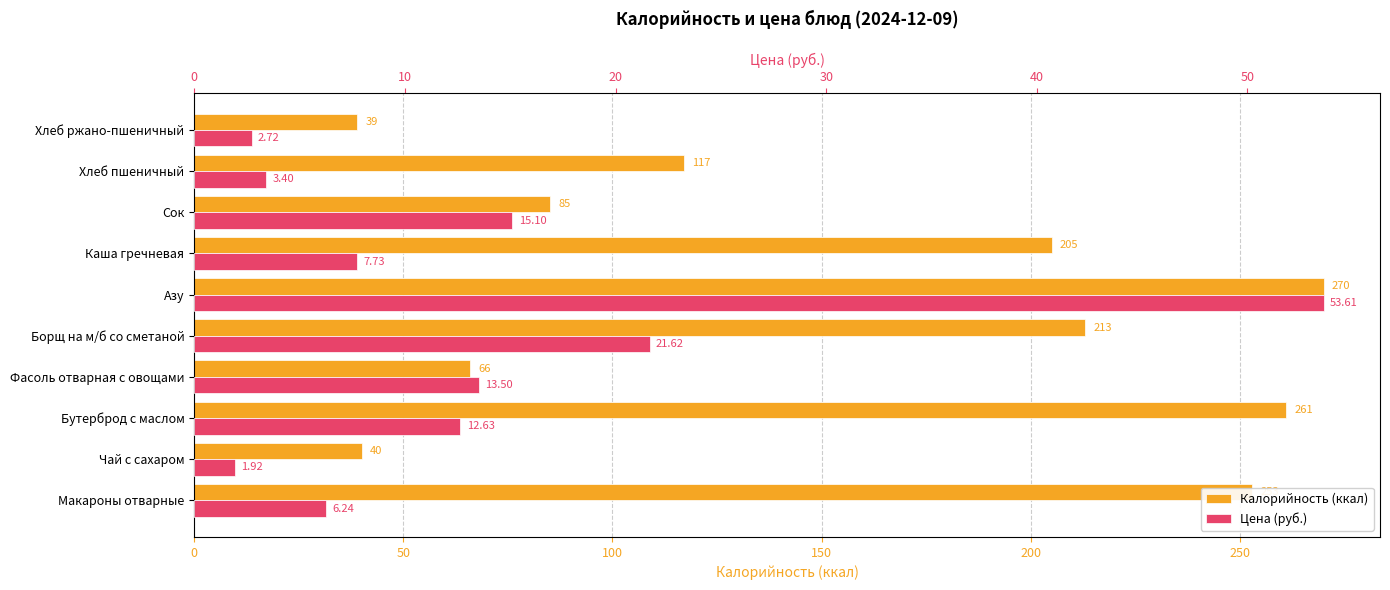

How many values in the Калорийность (ккал) series are below 205?

5